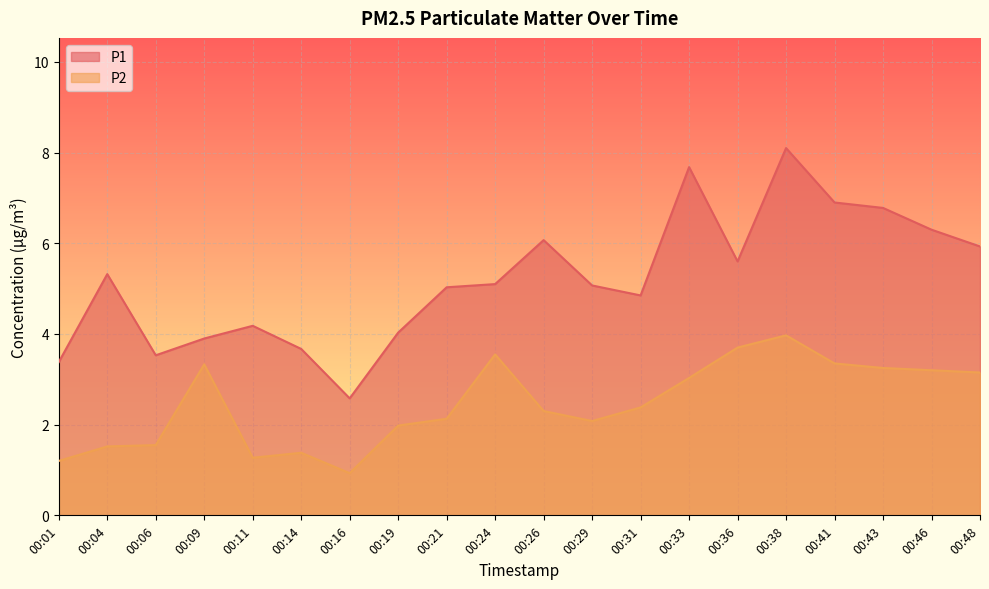

At which category is the sum across all series the highest?

00:38